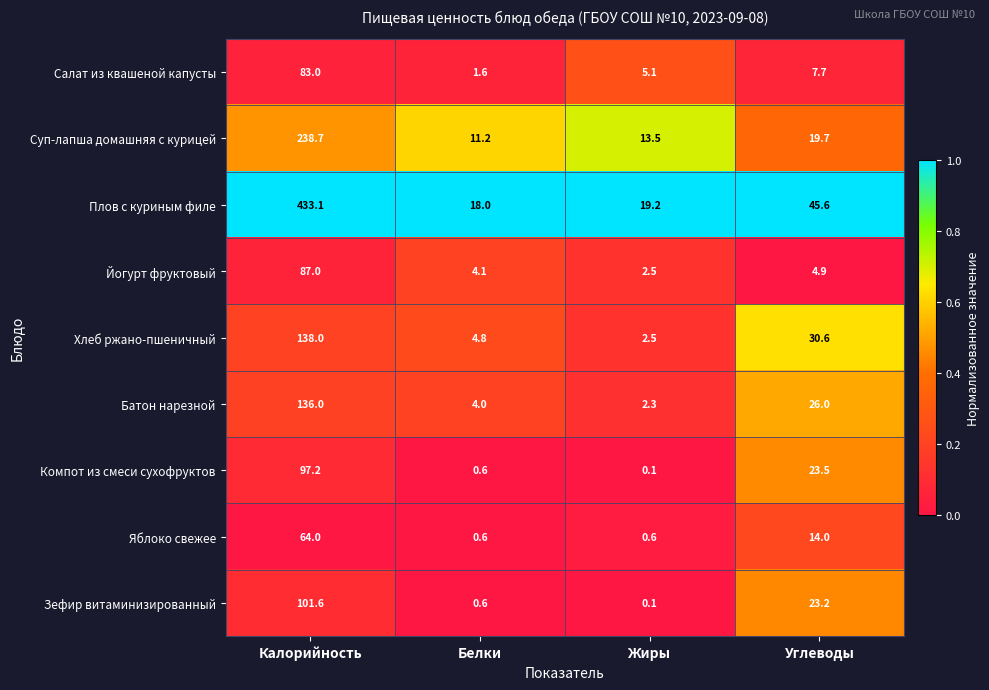

What is the spread (max minus min) of values at Углеводы?

40.7